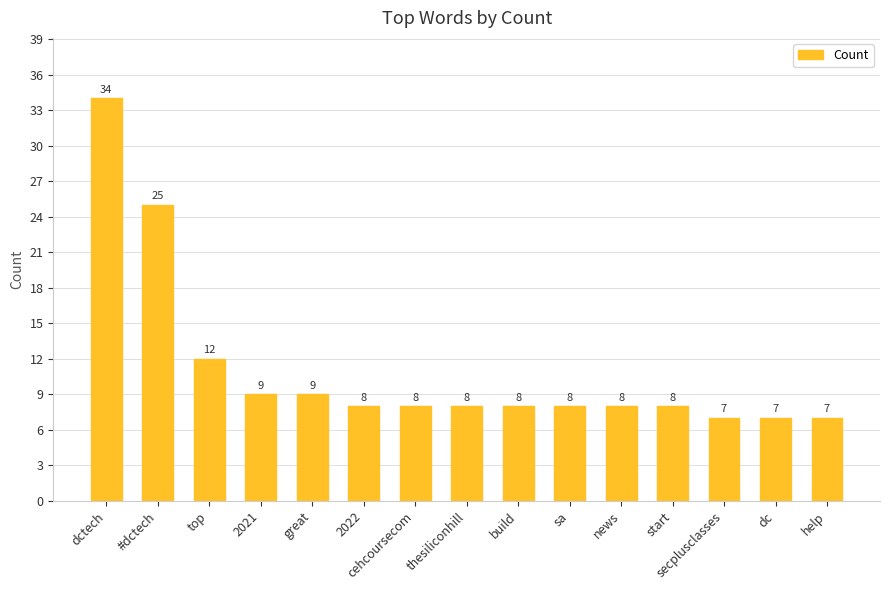

Reading left to right, what are all the values shown in this chart?

dctech=34	#dctech=25	top=12	2021=9	great=9	2022=8	cehcoursecom=8	thesiliconhill=8	build=8	sa=8	news=8	start=8	secplusclasses=7	dc=7	help=7